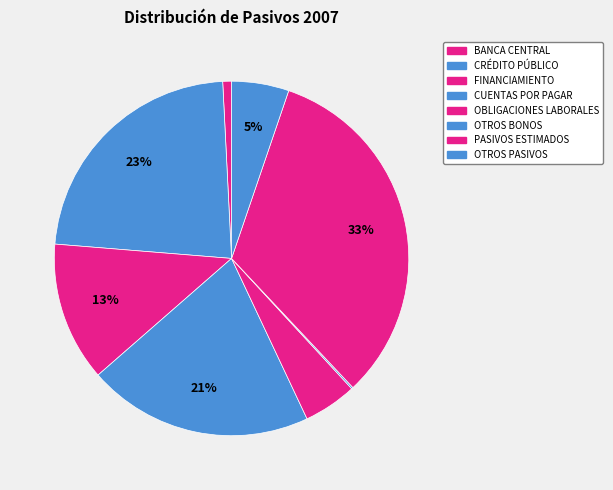

What percentage is NOT represented by OBLIGACIONES LABORALES?

95.1%